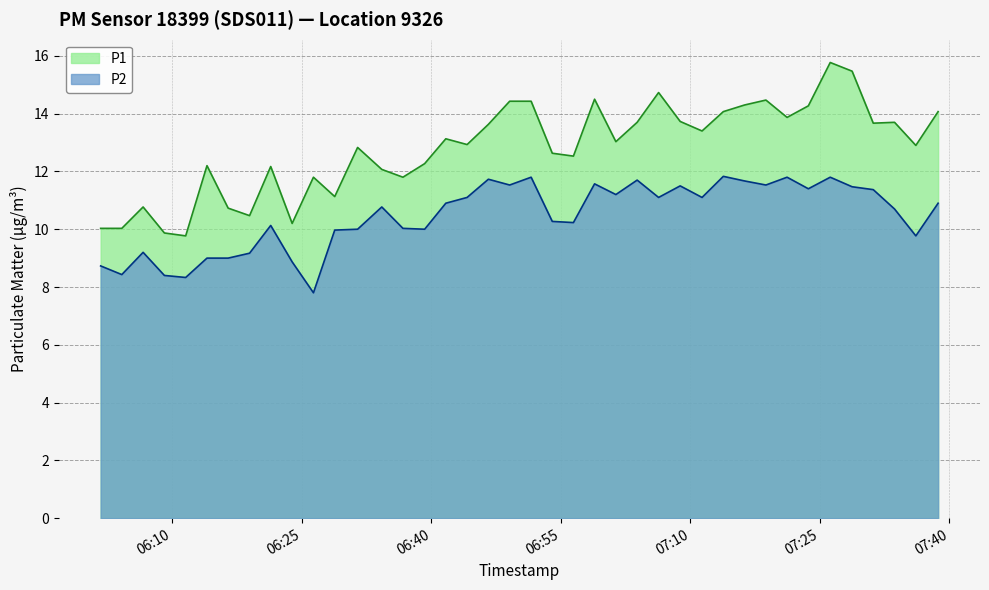

Which series changed the most between 2023-11-22T06:28:48 and 2023-11-22T07:33:39?

P1